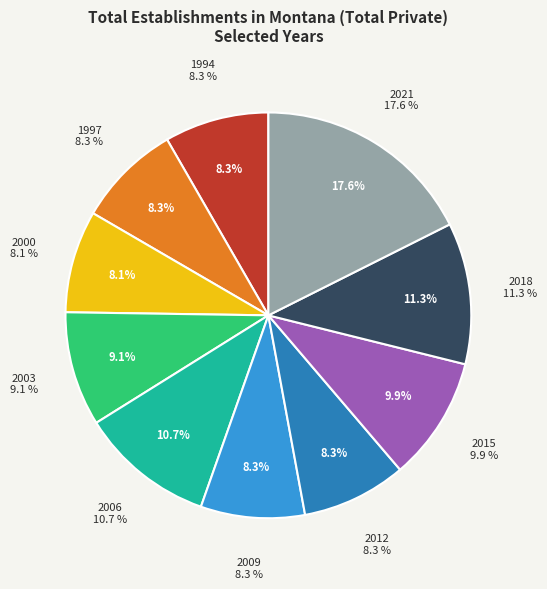

Approximately how many times larger is the value at 1994 compared to 1997?

1.0